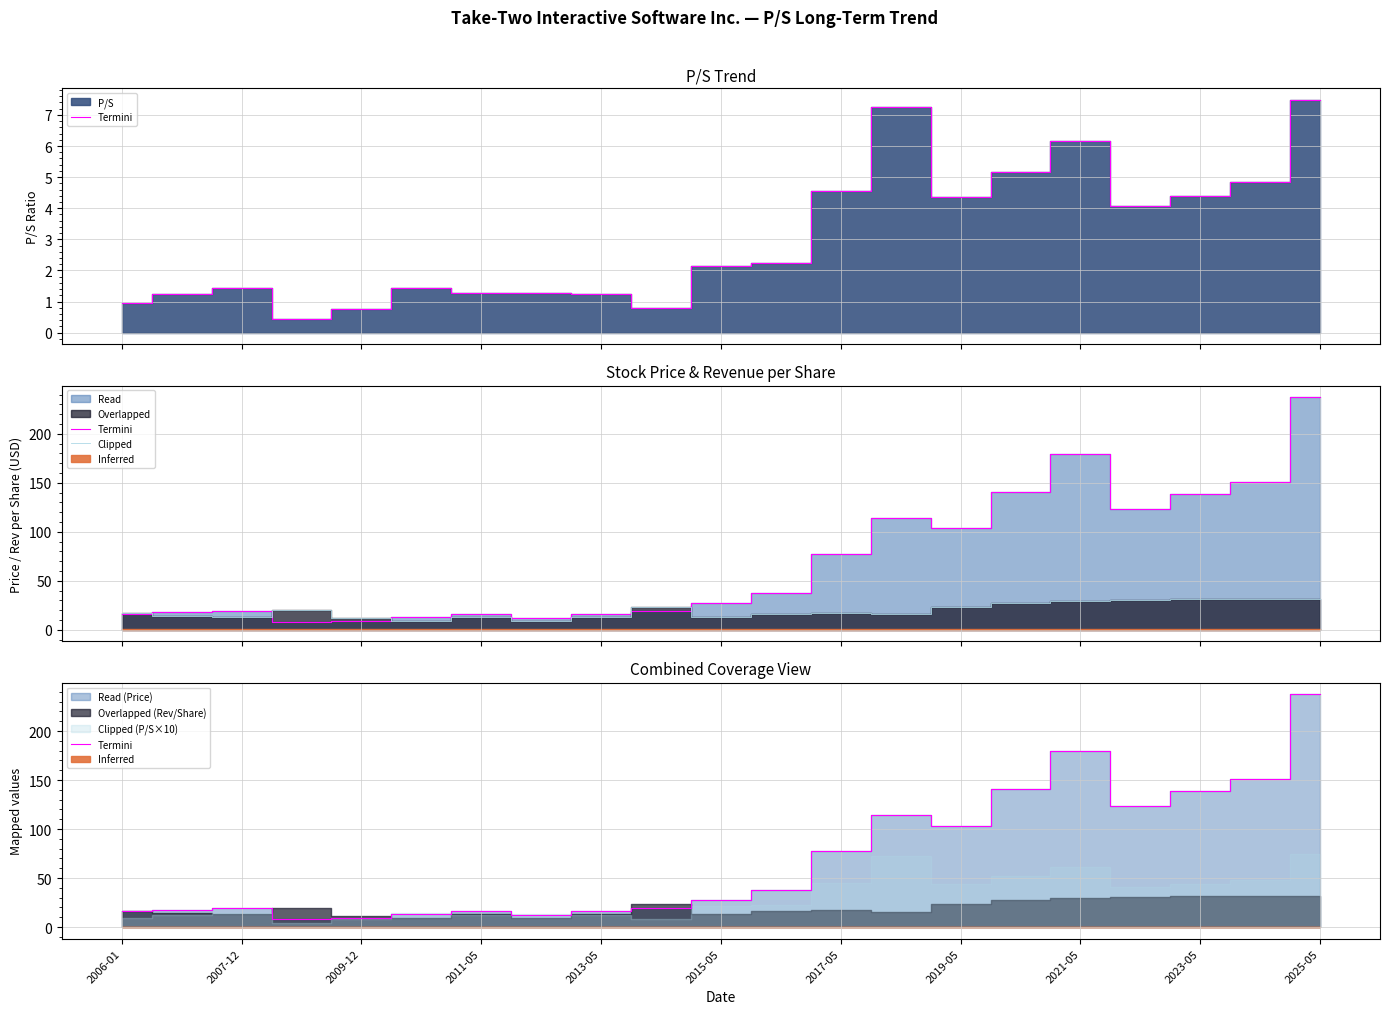

Read the Clipped value at 2023-05.

31.6